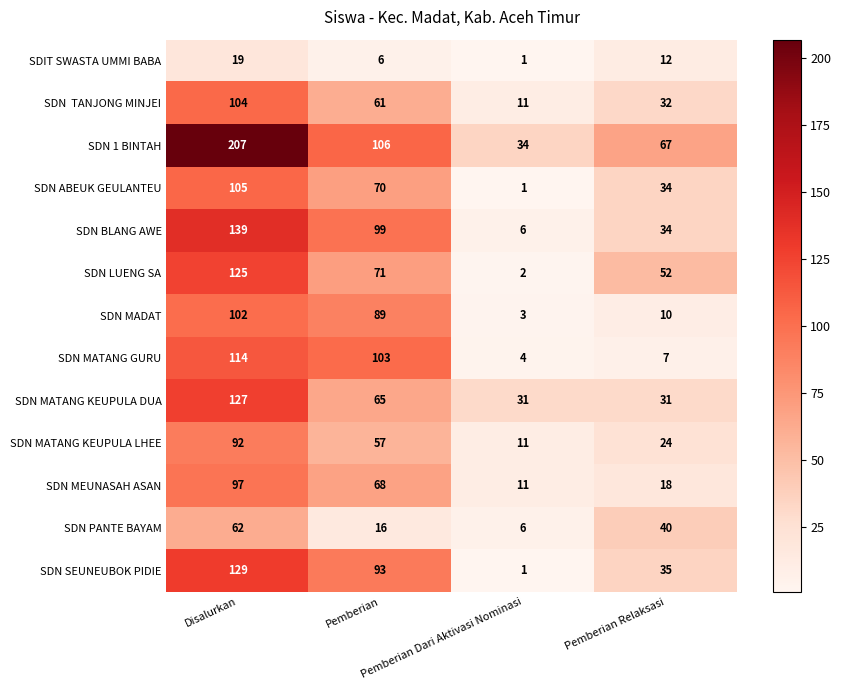

What is the lowest value of the SDN MADAT series?

3